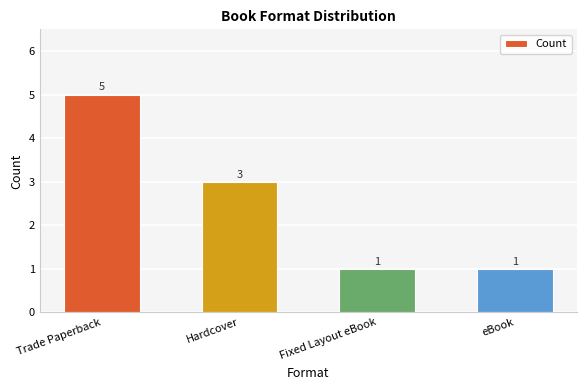

At which label does the data first exceed 3?

Trade Paperback